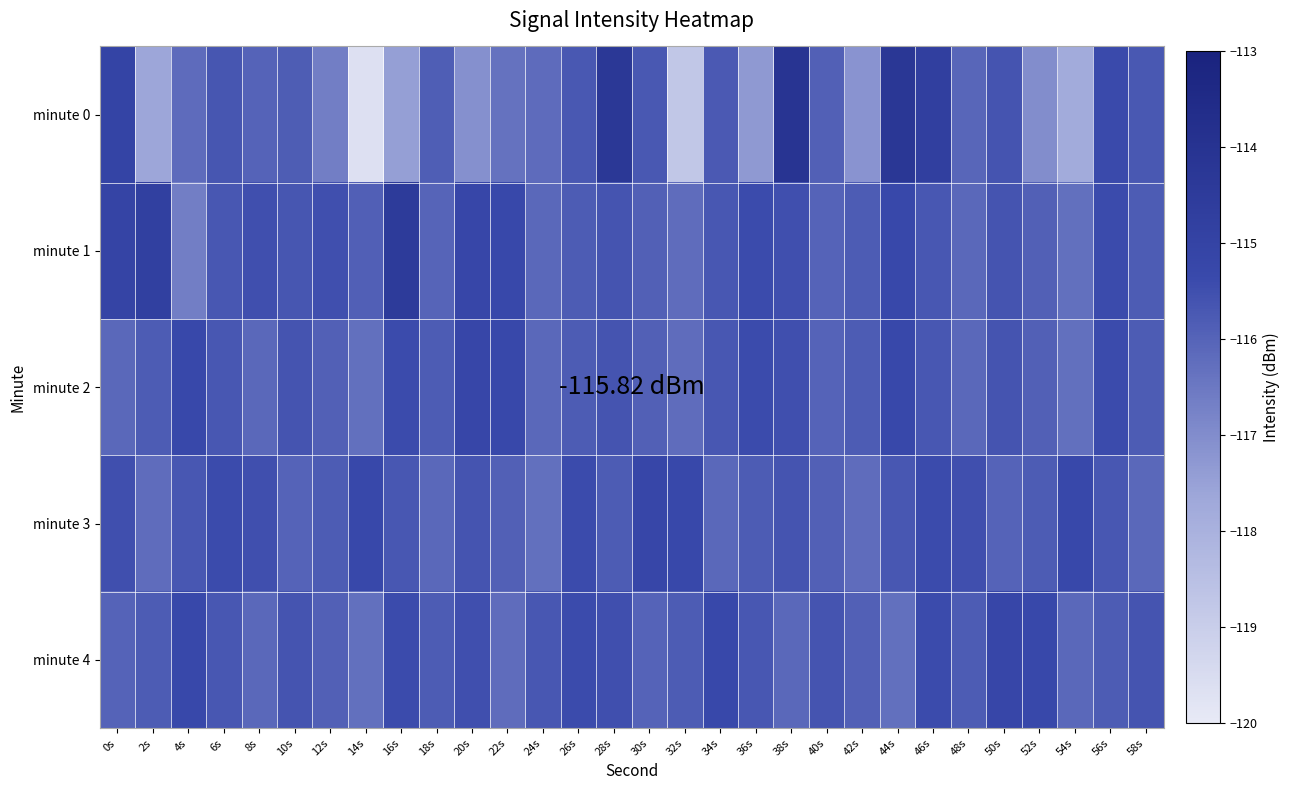

At which category is the sum across all series the highest?

38s